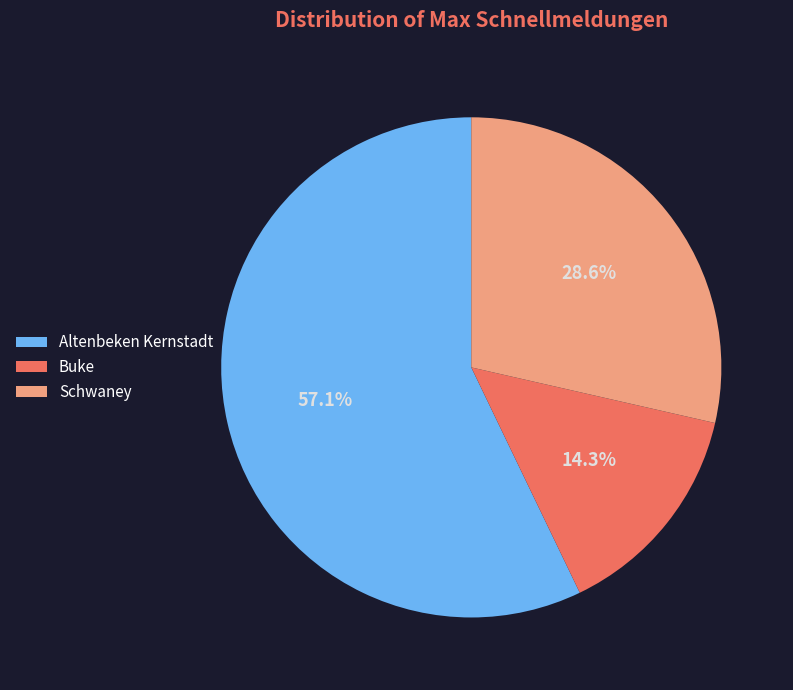

Rank the categories by value from lowest to highest.

Buke, Schwaney, Altenbeken Kernstadt